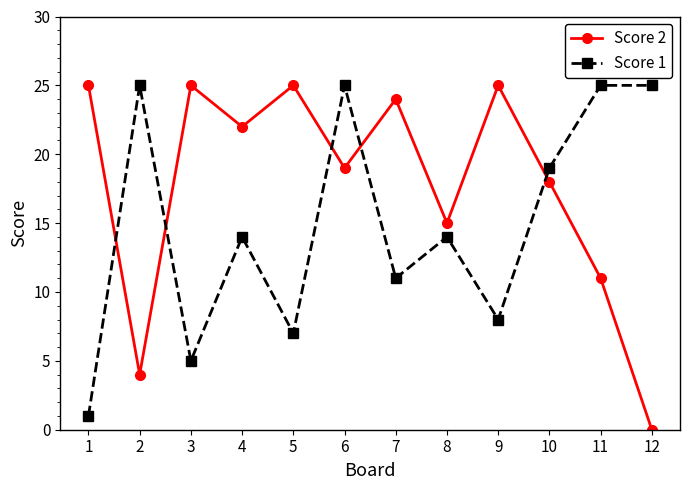

Rank the series by their average value, from lowest to highest.

Score 1, Score 2